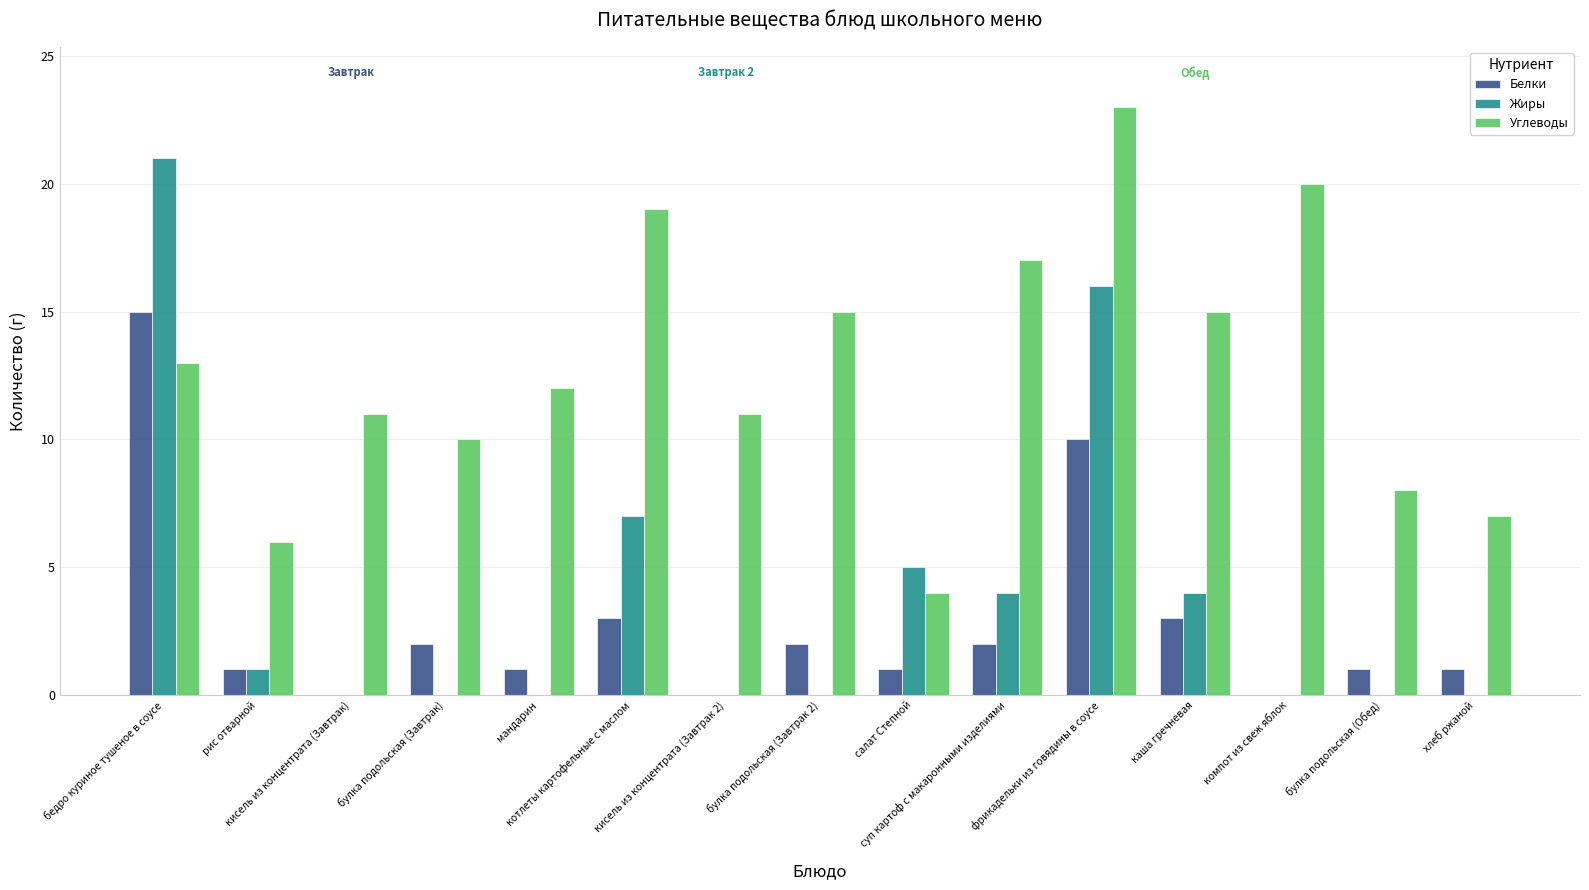

What is the sum of all Белки values?

42